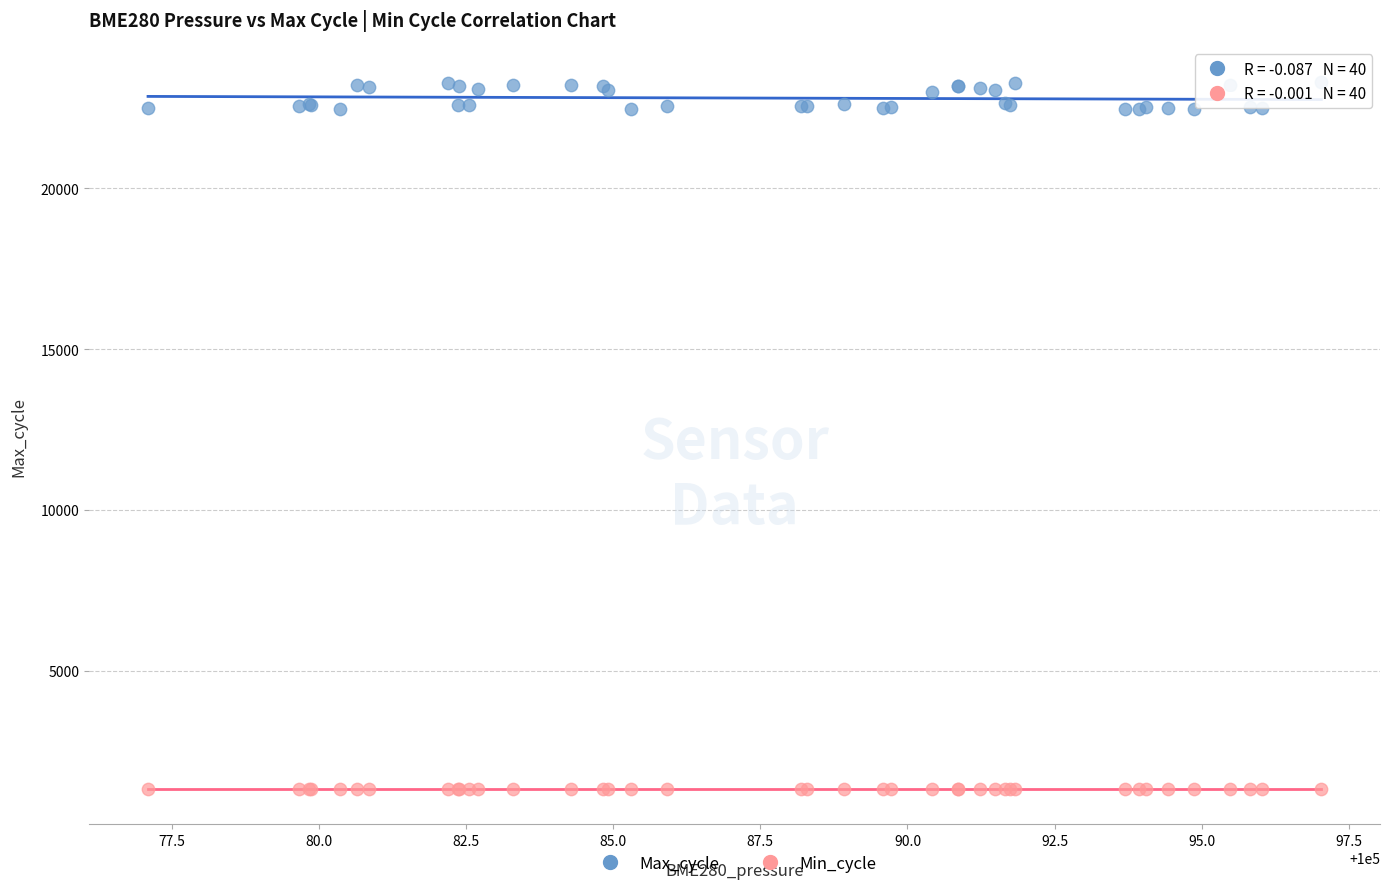

What are all the series names shown in the legend?

Max_cycle, Min_cycle